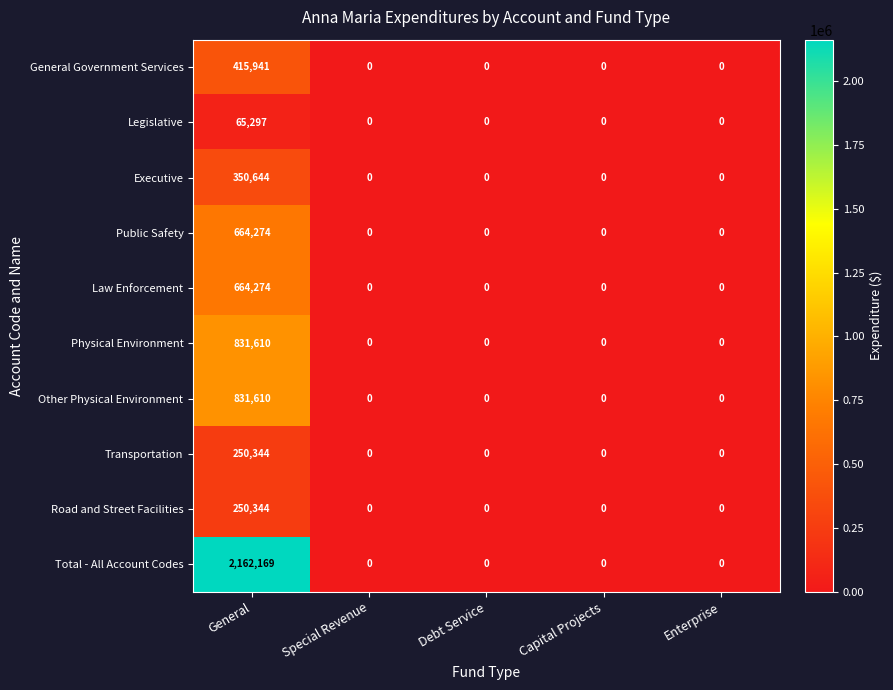

Is it true that General Government Services equals -132427 at Enterprise?

False